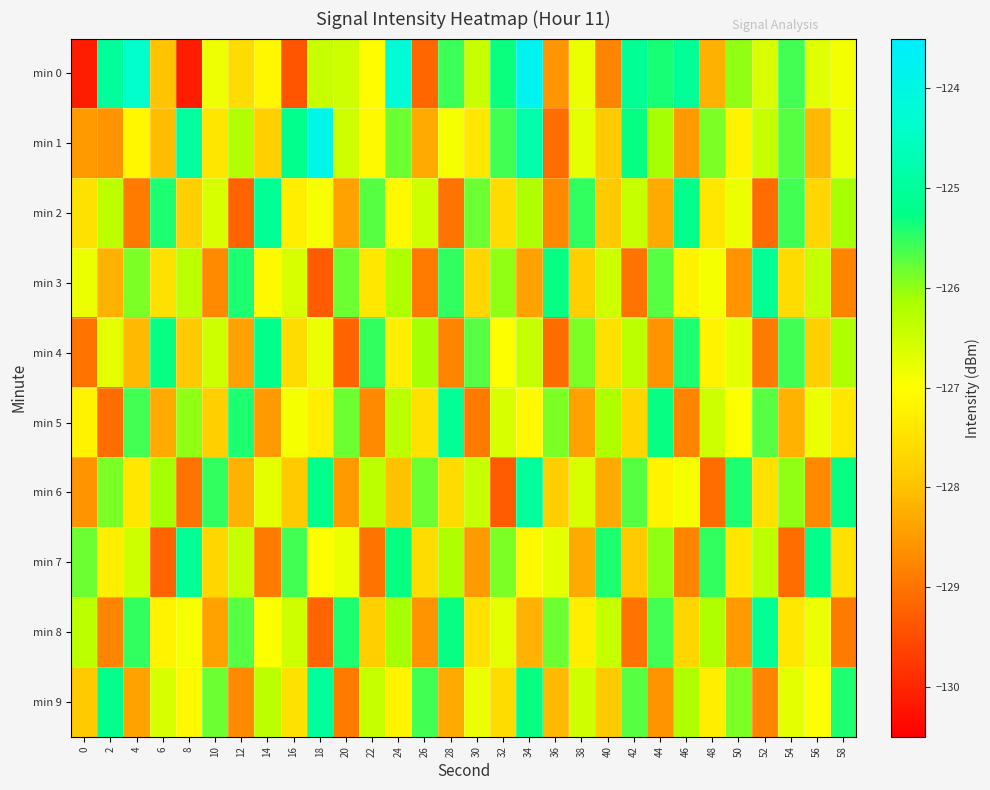

What is the greatest value displayed?

-123.8